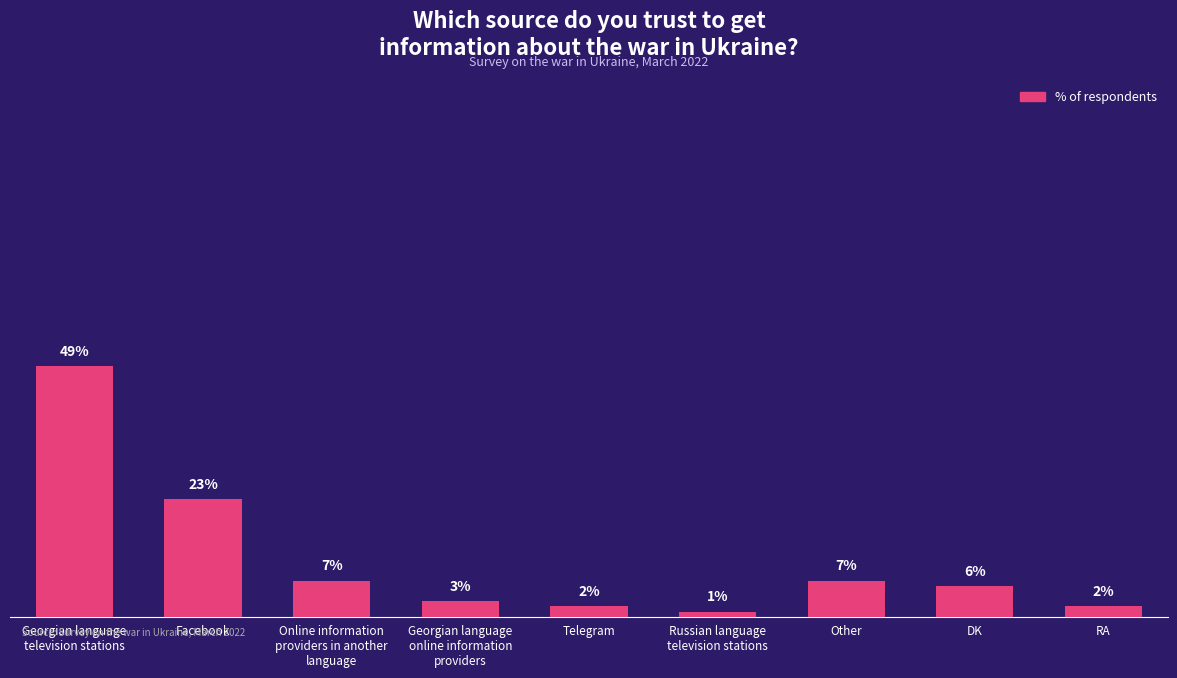

What is the label of the 2nd bar from the left?

Facebook